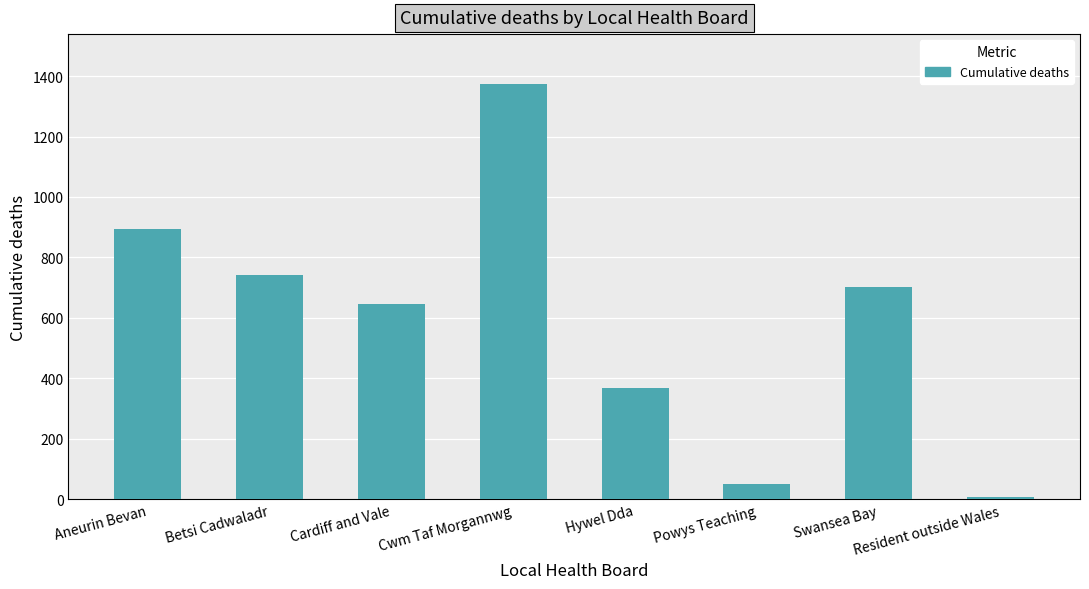

Is it true that the value at Aneurin Bevan is 894?

True